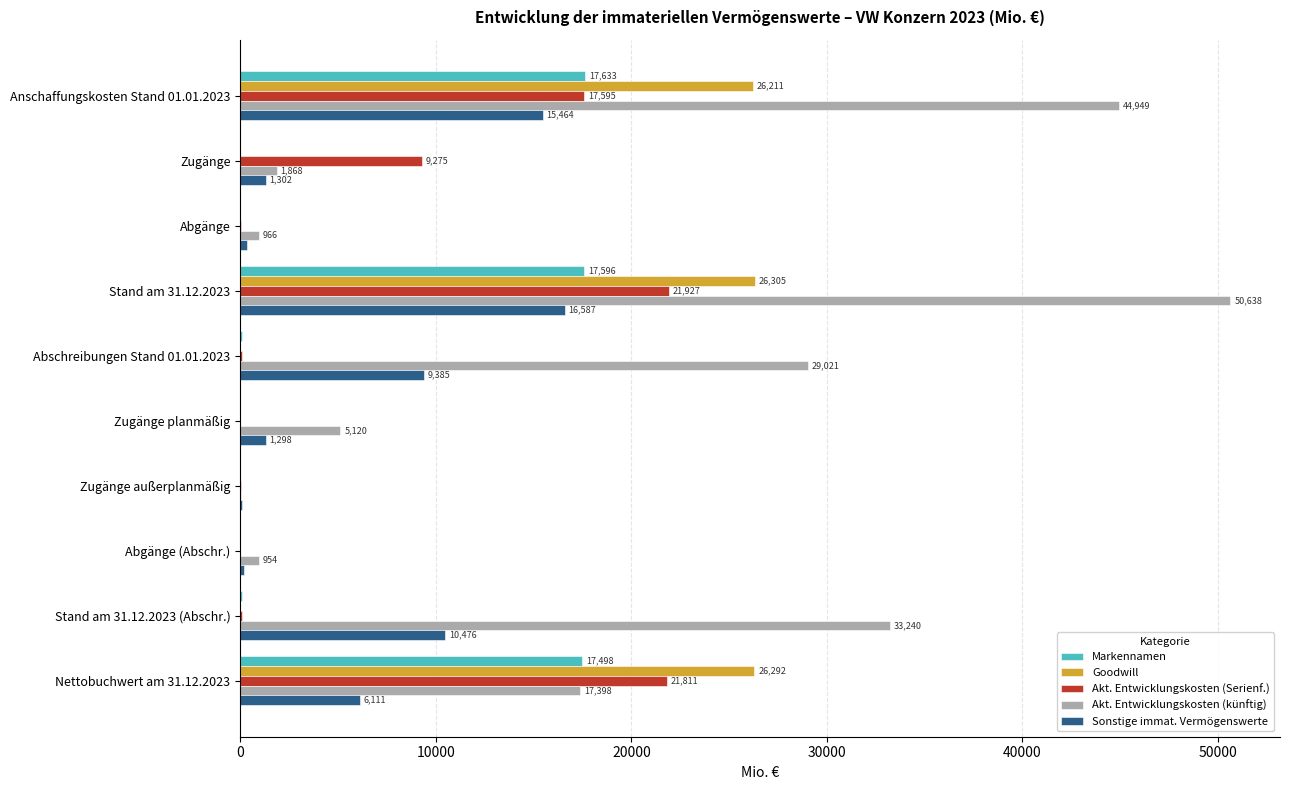

What is the maximum value for Markennamen?

17633